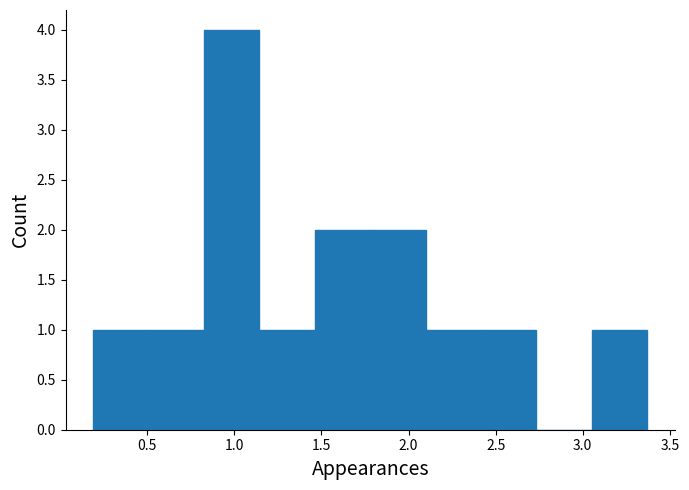

How tall is the bar that spans 0.50 to 0.85 on the x-axis? Neither the bar edges nor the heights are printed on the chart, so give them approximately, as read against the axes.

1